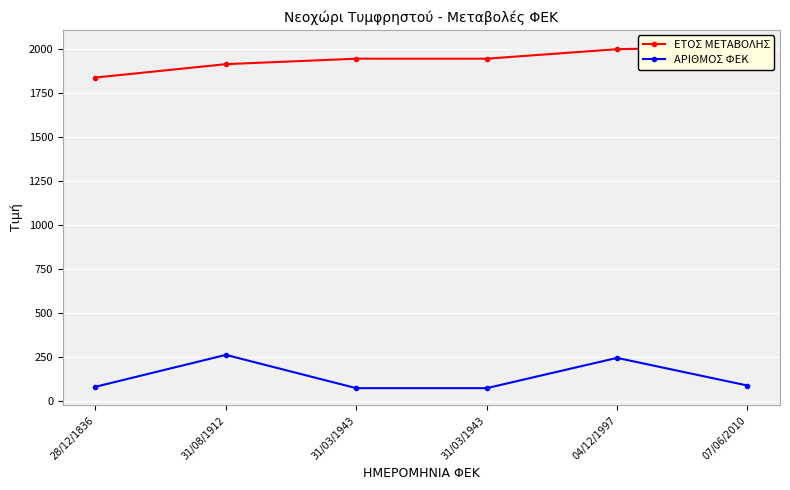

Which series has the largest total across all categories?

ΕΤΟΣ ΜΕΤΑΒΟΛΗΣ